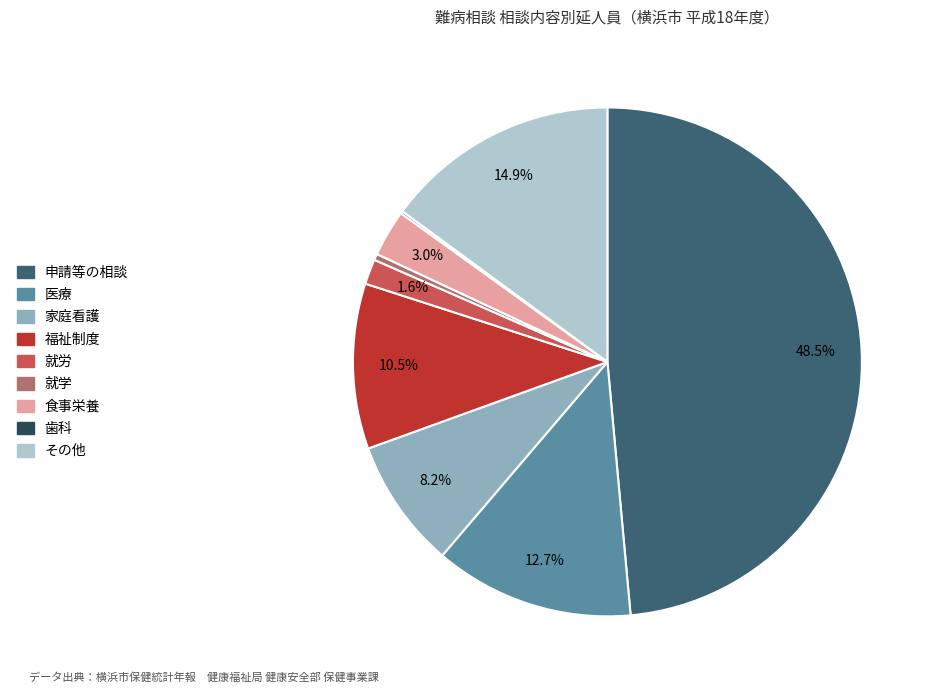

Which has a higher value, 家庭看護 or 就労?

家庭看護